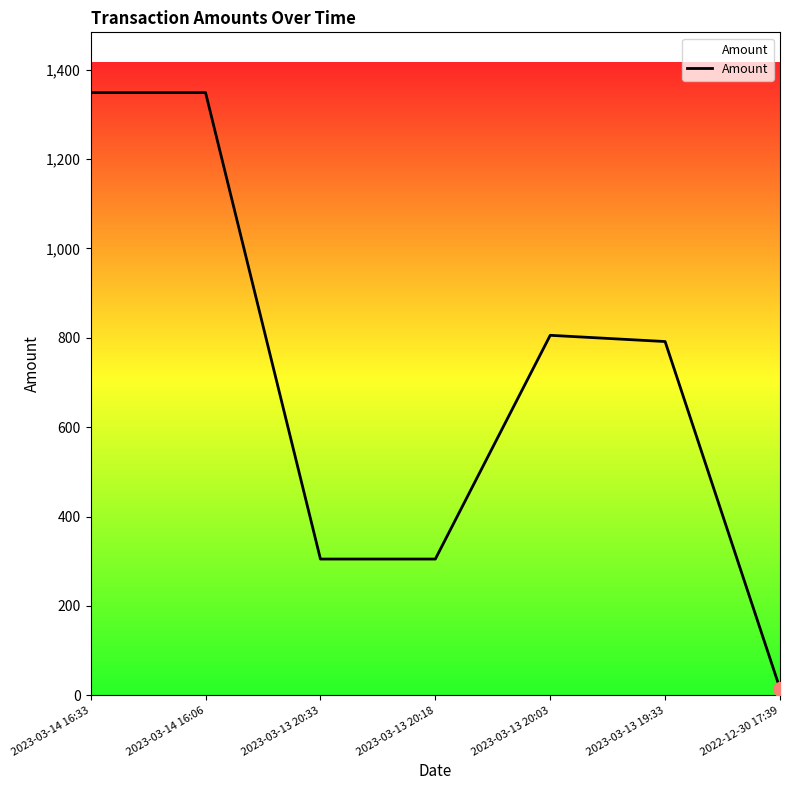

What is the maximum value shown in the chart?

1348.6